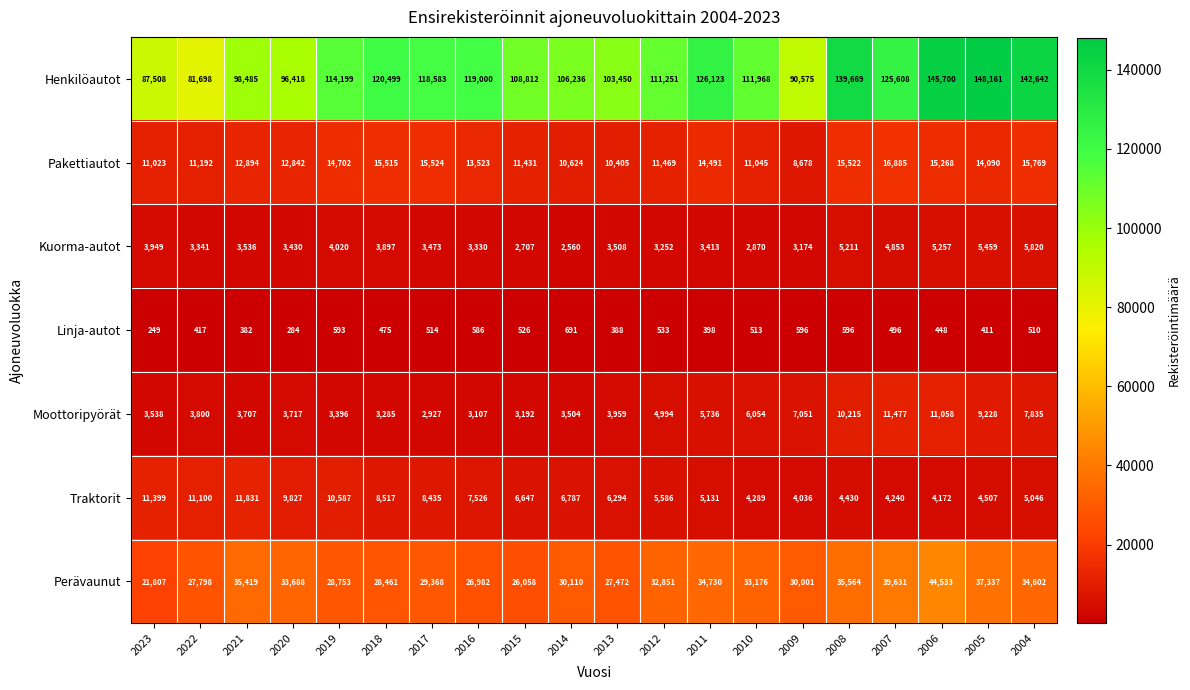

List the series in order of their peak value, lowest first.

Linja-autot, Kuorma-autot, Moottoripyörät, Traktorit, Pakettiautot, Perävaunut, Henkilöautot